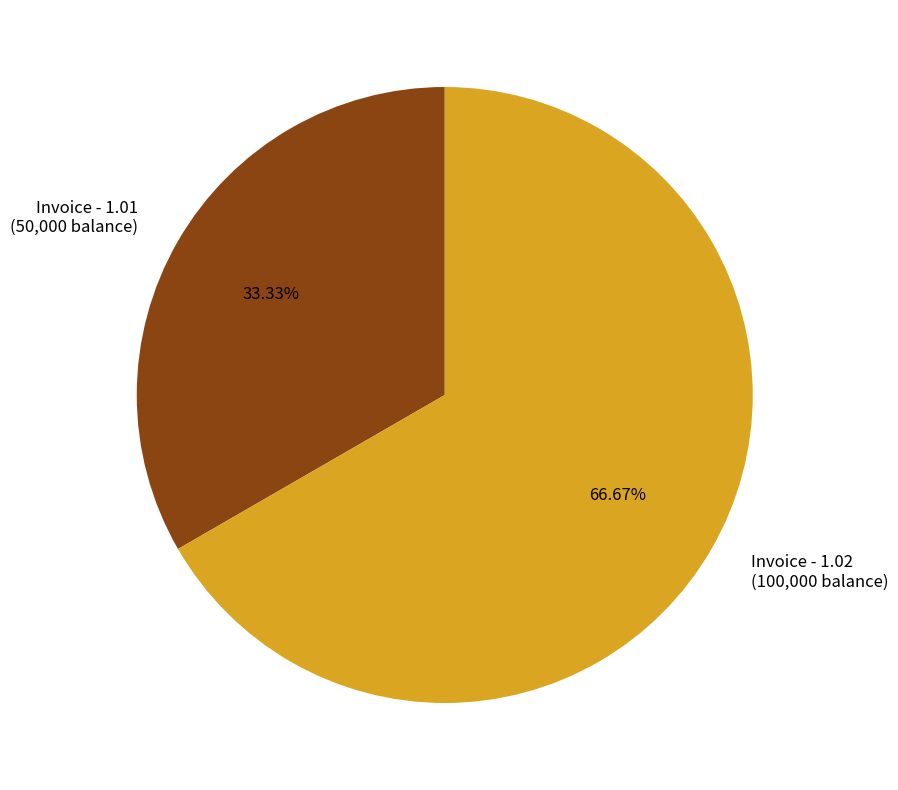

Approximately how many times larger is the value at Invoice - 1.02 (100,000 balance) compared to Invoice - 1.01 (50,000 balance)?

2.0